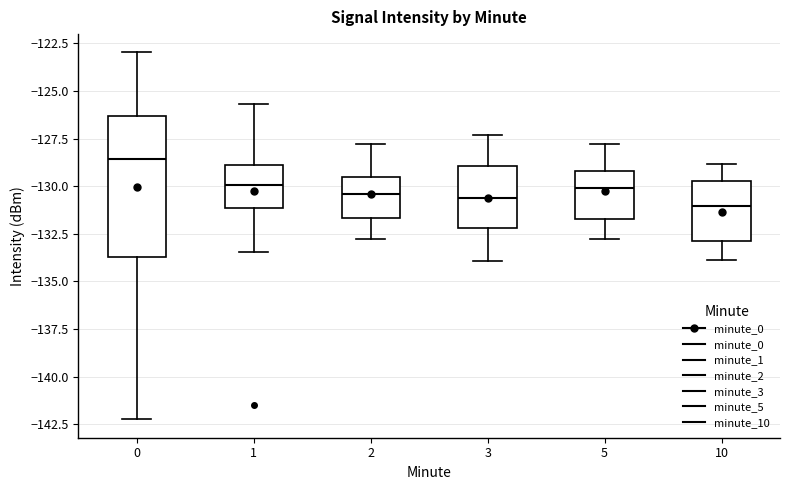

Comparing the boxes themselves (not the whiskers), which one is the tallest?

0